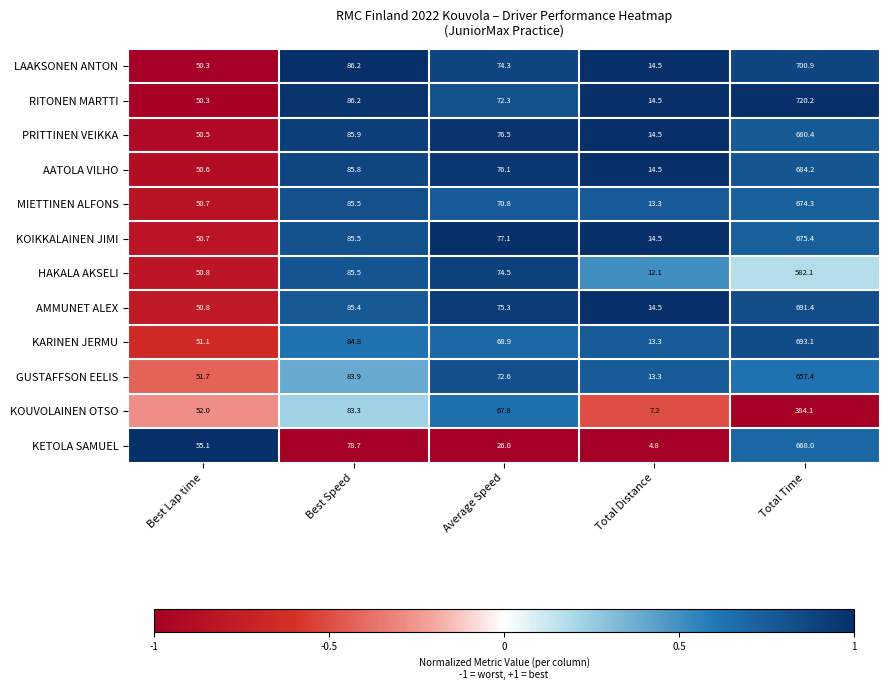

The value of KETOLA SAMUEL at Best Speed is 78.7. True or false?

True